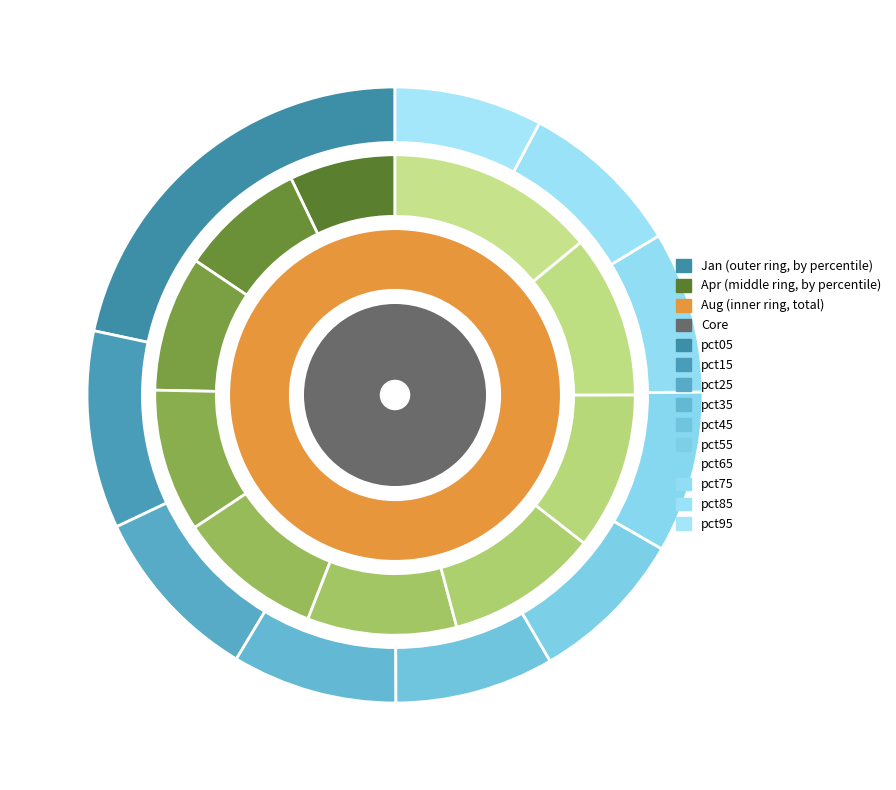

To the nearest percent, what is the average slice percentage?

10%